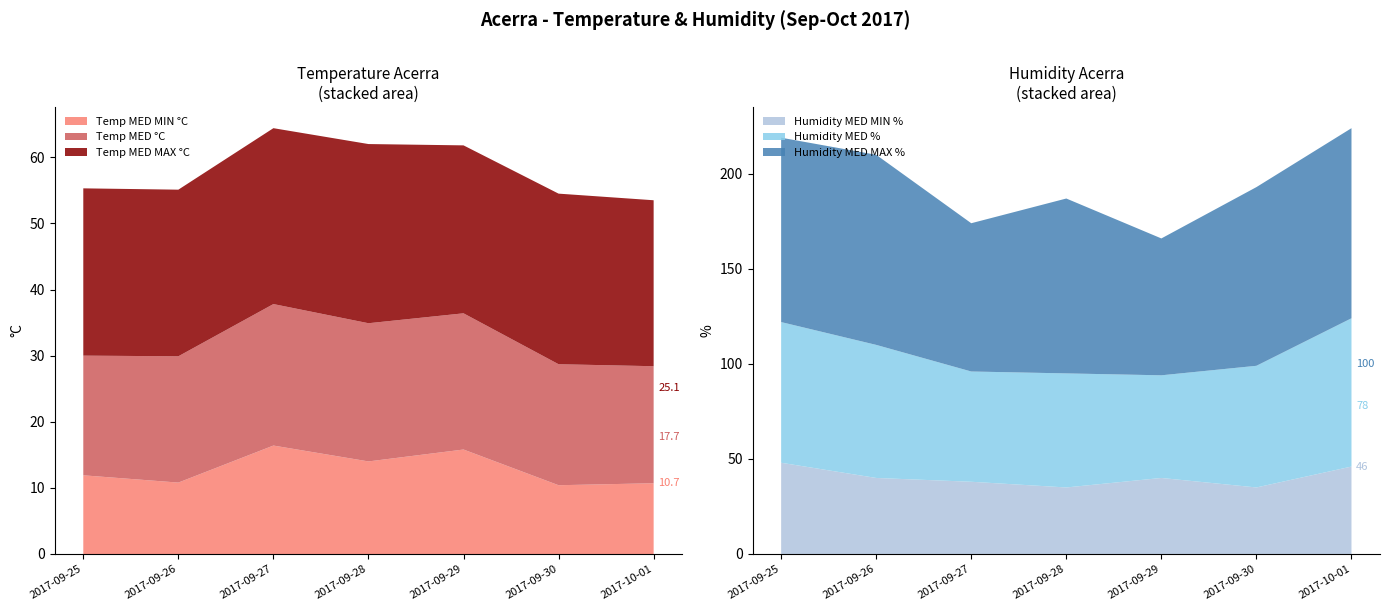

Reading left to right, what are all the values shown in this chart?

Temp MED MAX °C: 2017-09-25=25.3	2017-09-26=25.2	2017-09-27=26.6	2017-09-28=27.1	2017-09-29=25.4	2017-09-30=25.8	2017-10-01=25.1
Temp MED °C: 2017-09-25=18.1	2017-09-26=19.1	2017-09-27=21.4	2017-09-28=20.9	2017-09-29=20.6	2017-09-30=18.3	2017-10-01=17.7
Temp MED MIN °C: 2017-09-25=11.9	2017-09-26=10.8	2017-09-27=16.4	2017-09-28=14.0	2017-09-29=15.8	2017-09-30=10.4	2017-10-01=10.7
Humidity MED MAX %: 2017-09-25=97.0	2017-09-26=100.0	2017-09-27=78.0	2017-09-28=92.0	2017-09-29=72.0	2017-09-30=94.0	2017-10-01=100.0
Humidity MED %: 2017-09-25=74.0	2017-09-26=70.0	2017-09-27=58.0	2017-09-28=60.0	2017-09-29=54.0	2017-09-30=64.0	2017-10-01=78.0
Humidity MED MIN %: 2017-09-25=48.0	2017-09-26=40.0	2017-09-27=38.0	2017-09-28=35.0	2017-09-29=40.0	2017-09-30=35.0	2017-10-01=46.0